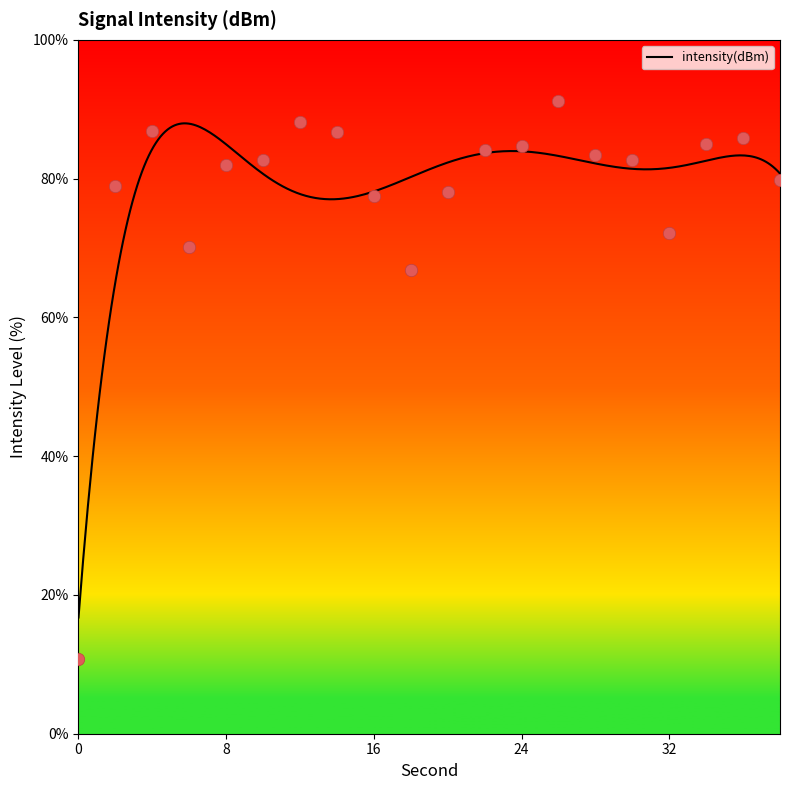

Which has a higher value, 12 or 30?

12